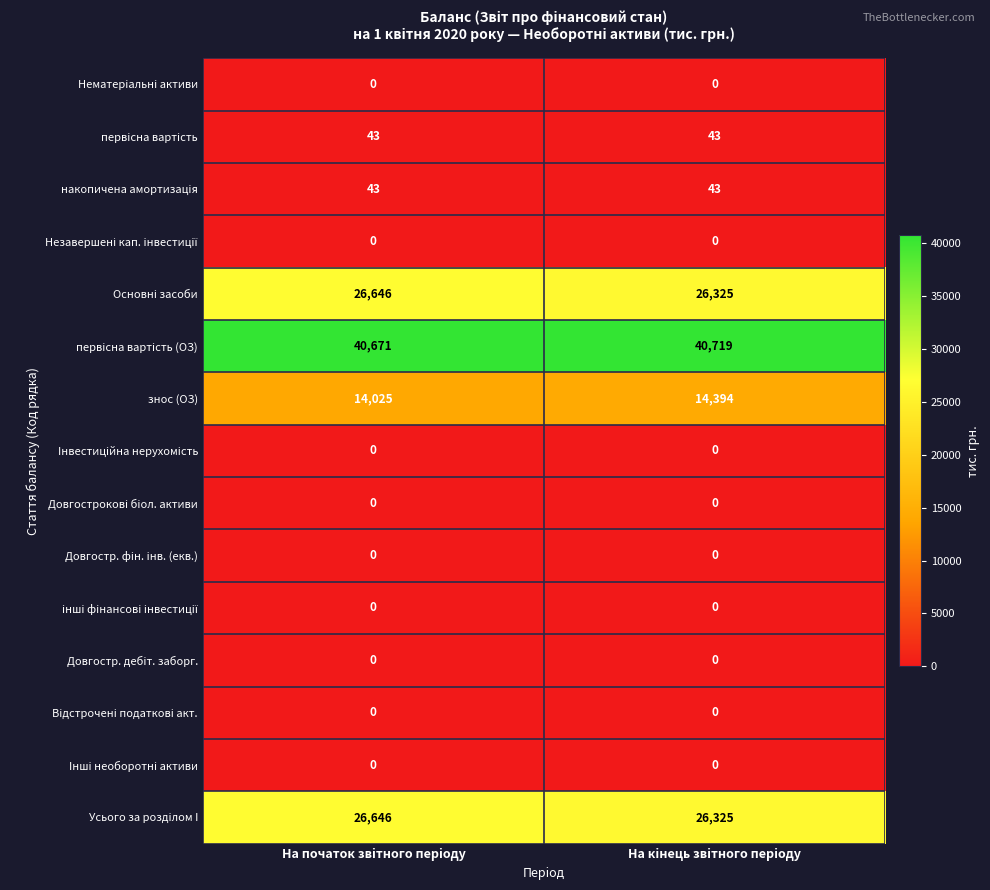

At which category is the sum across all series the highest?

На початок звiтного перiоду